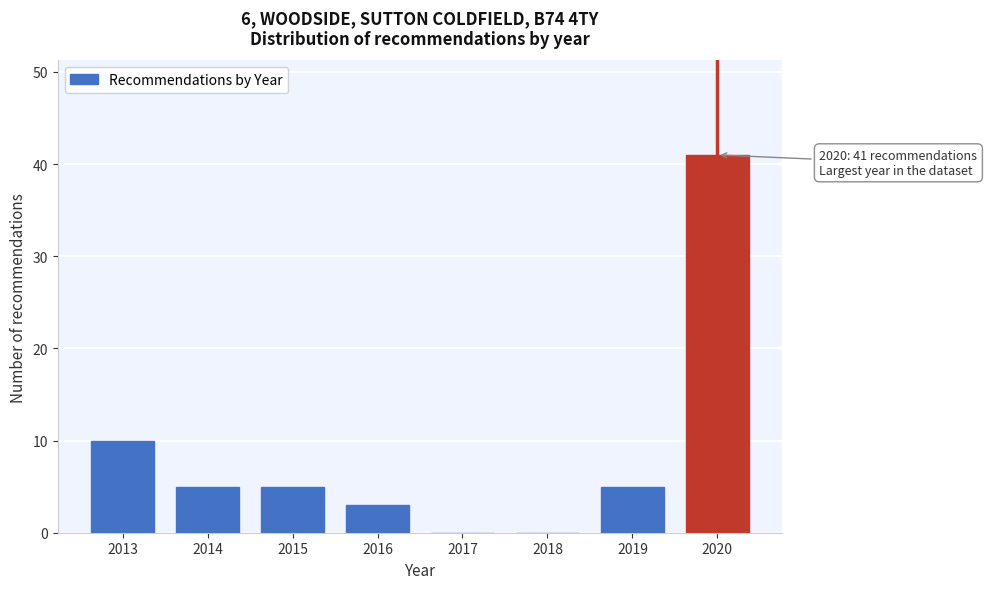

Reading right to left, extract all data points from this chart.

2020=41	2019=5	2018=0	2017=0	2016=3	2015=5	2014=5	2013=10